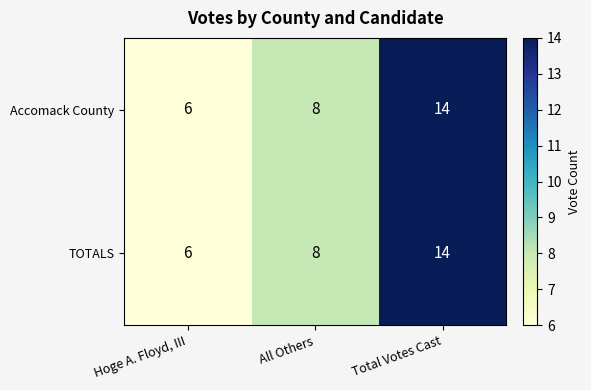

Which category has the highest value across all series?

Total Votes Cast